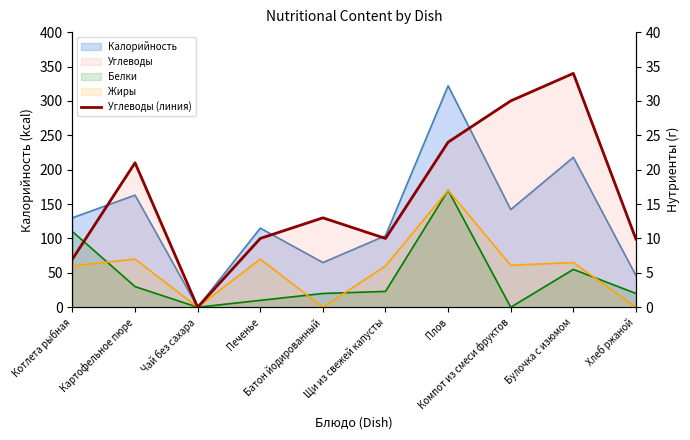

The value at Компот из смеси фруктов is 30.0. True or false?

True